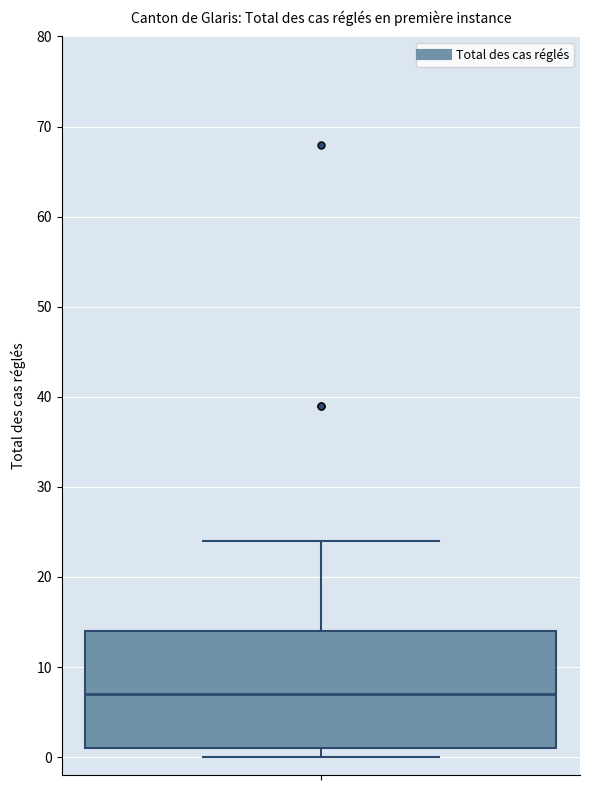

Where is the lower edge of the box on the y-axis? The values are not printed on the chart, so give them approximately, as read against the axis.

1